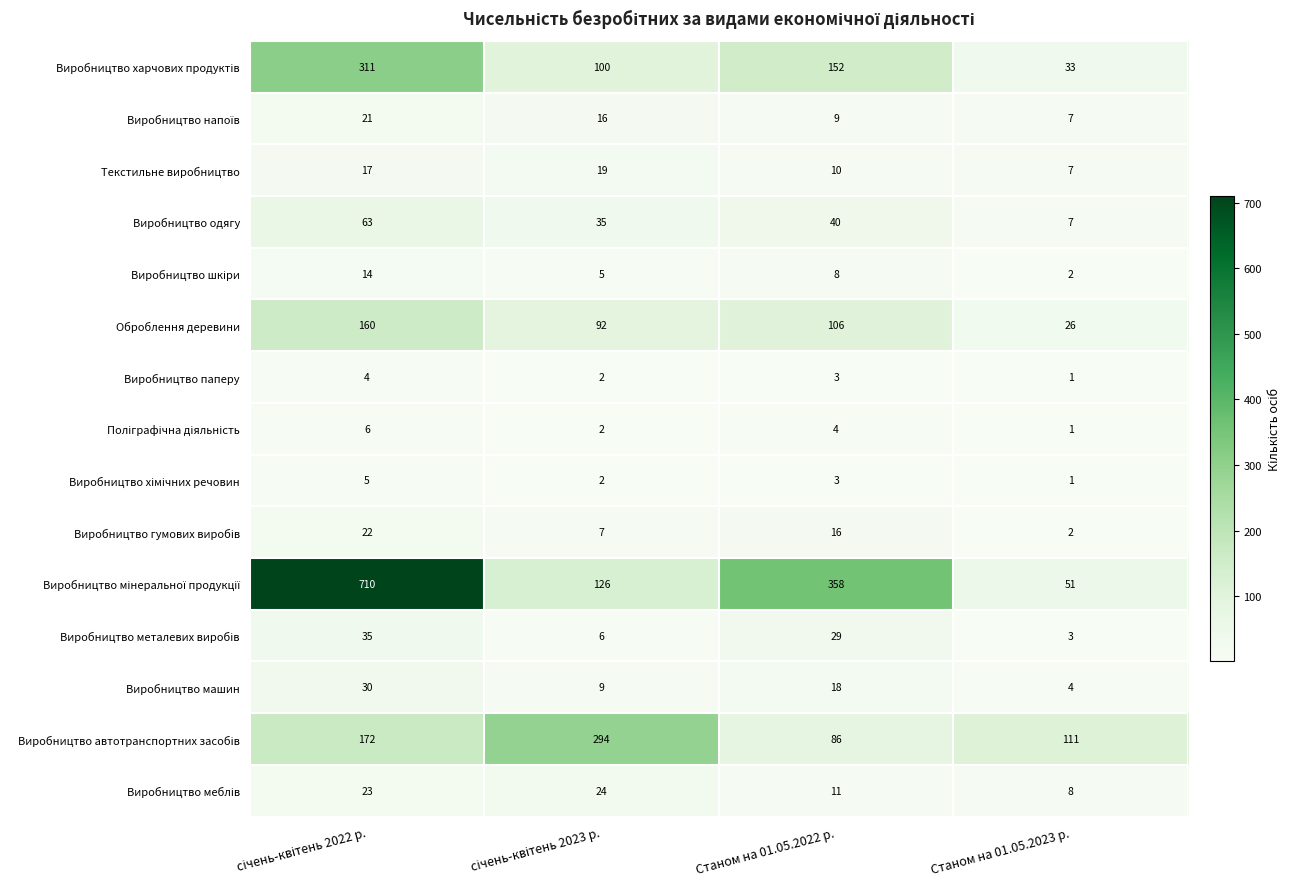

What is the maximum value shown in the chart?

710